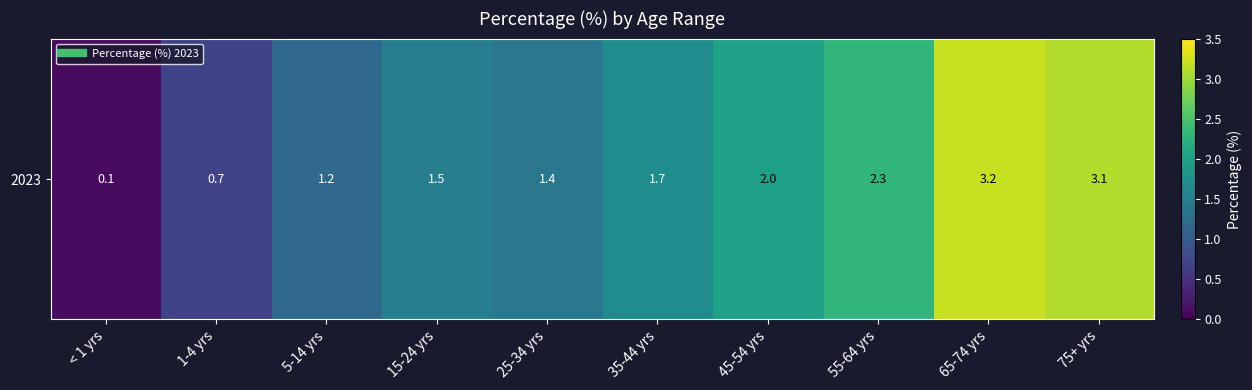

List the labels in order of value, largest first.

65-74 yrs, 75+ yrs, 55-64 yrs, 45-54 yrs, 35-44 yrs, 15-24 yrs, 25-34 yrs, 5-14 yrs, 1-4 yrs, < 1 yrs